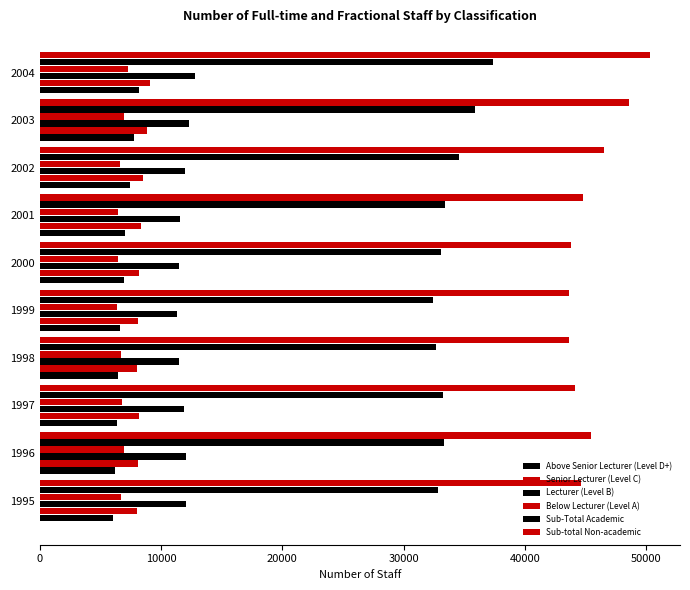

Count the number of data series in this chart.

6